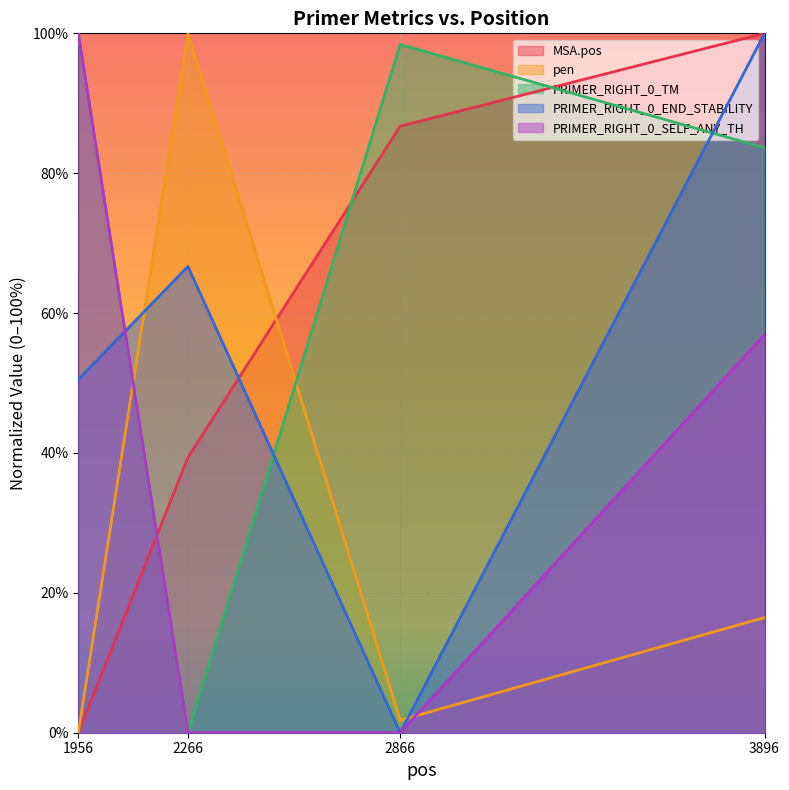

Rank the series by their maximum value, from highest to lowest.

MSA.pos, pen, PRIMER_RIGHT_0_TM, PRIMER_RIGHT_0_END_STABILITY, PRIMER_RIGHT_0_SELF_ANY_TH